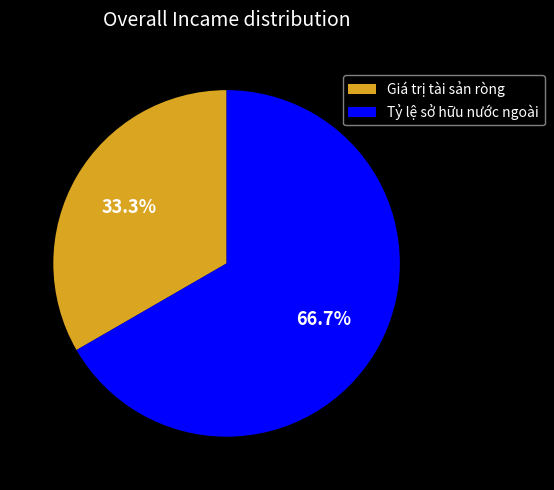

How many slices are in this pie chart?

2